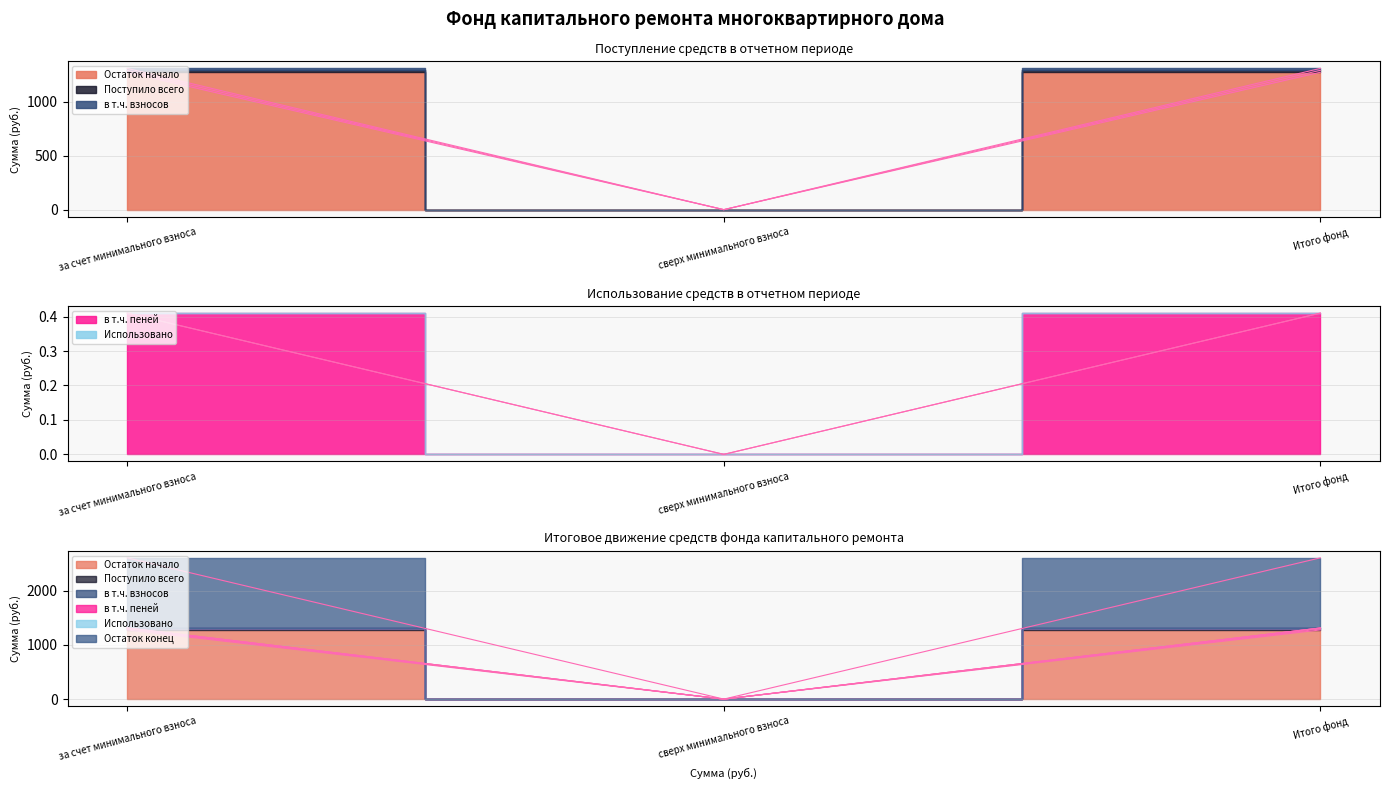

At which category is the sum across all series the highest?

за счет минимального взноса